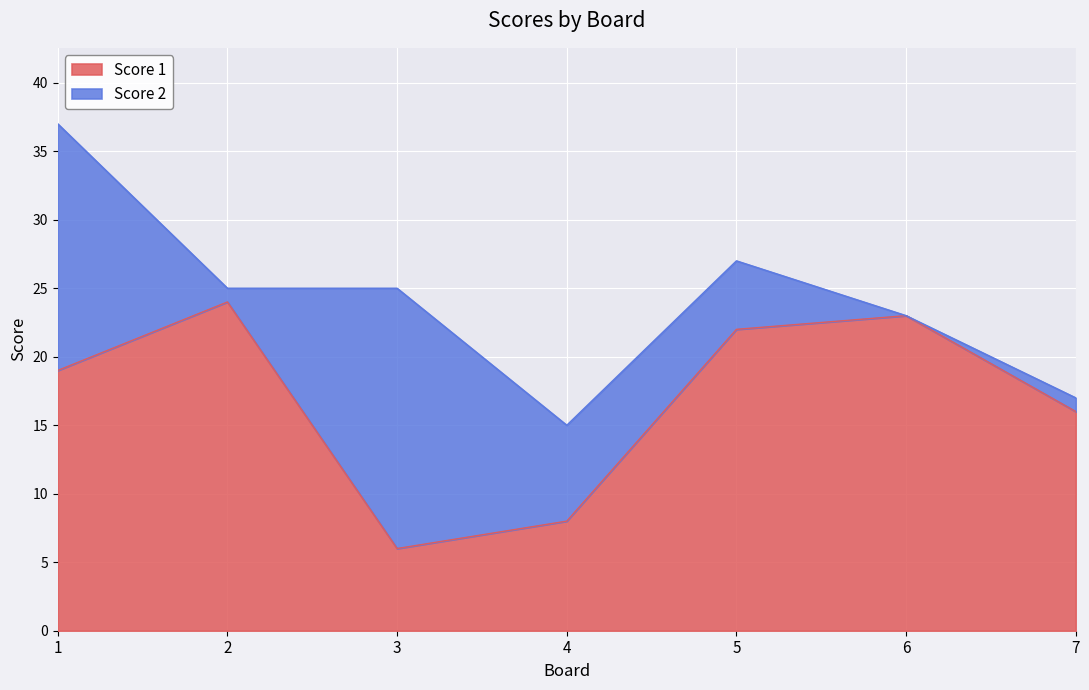

How many points are lower than both their immediate neighbors (excluding endpoints)?

1